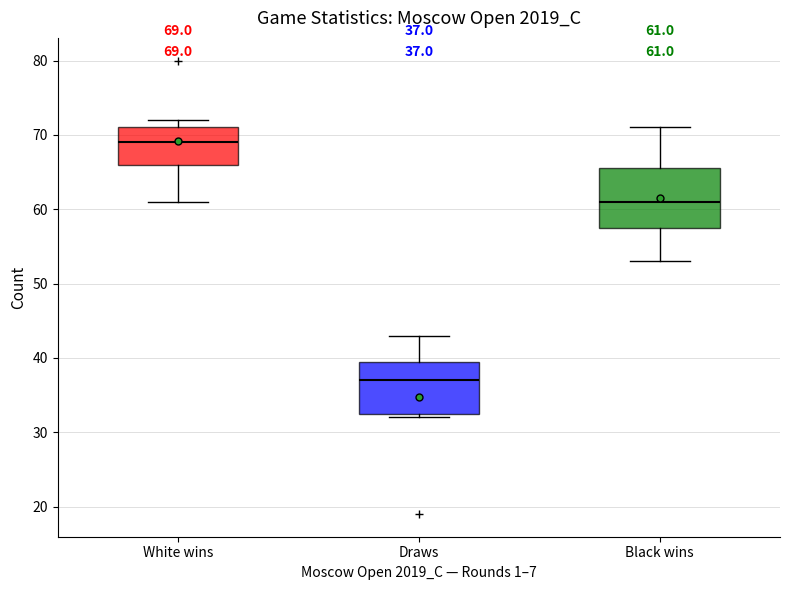

Which box's median line is the highest?

White wins